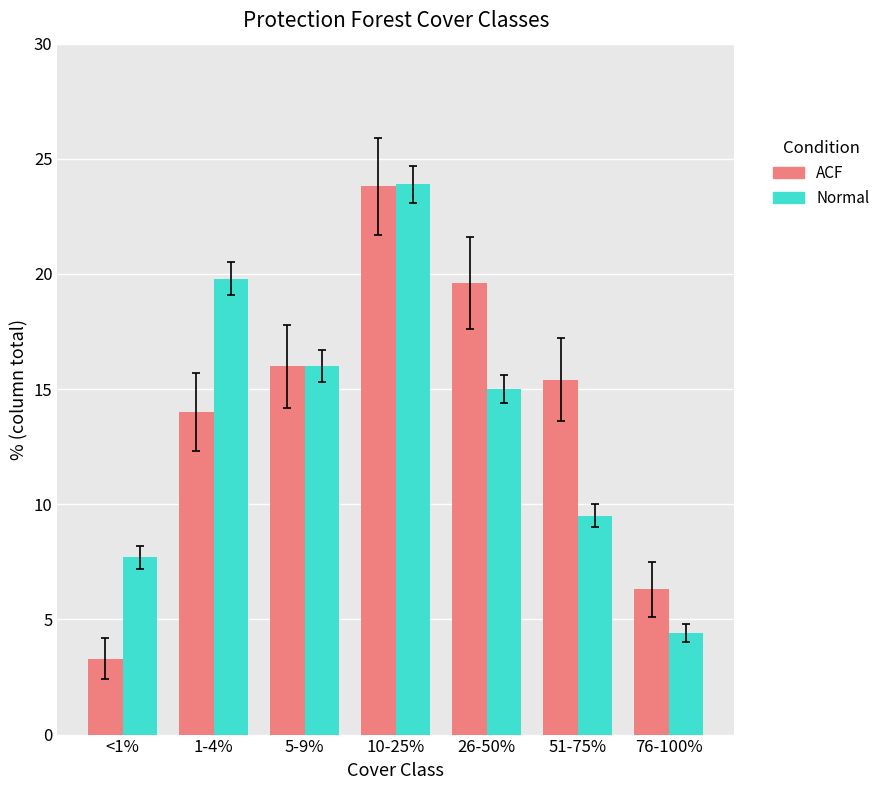

What is the sum of all Normal values?

96.3